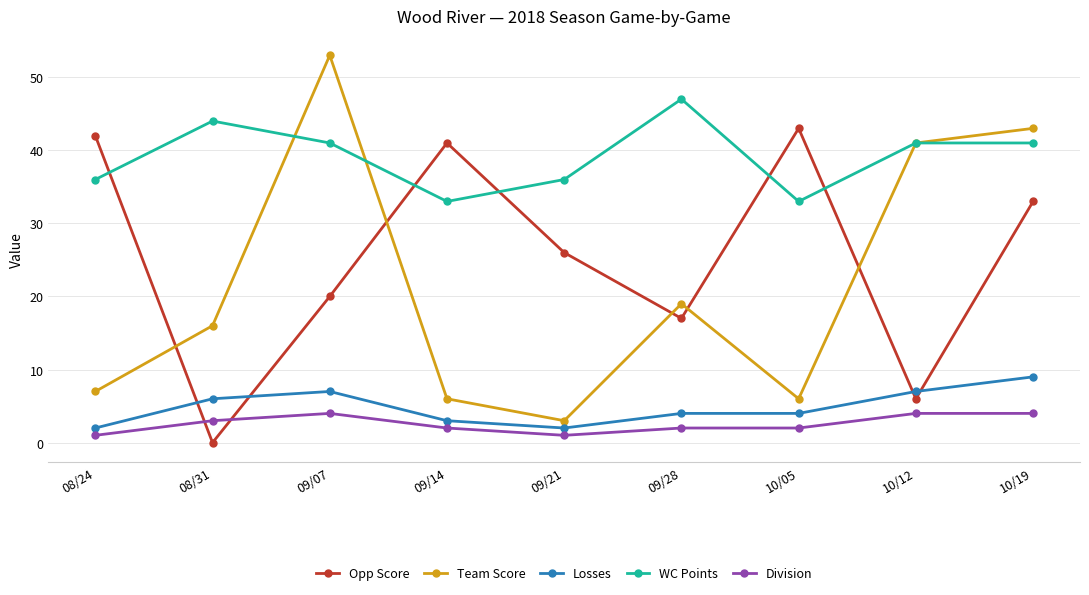

Is it true that Division equals 2 at 09/14?

True